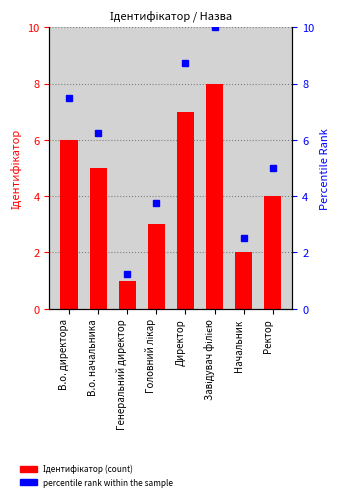

Reading left to right, what are all the values shown in this chart?

Ідентифікатор: 6.0	5.0	1.0	3.0	7.0	8.0	2.0	4.0
percentile rank within the sample: 7.5	6.2	1.2	3.8	8.8	10.0	2.5	5.0